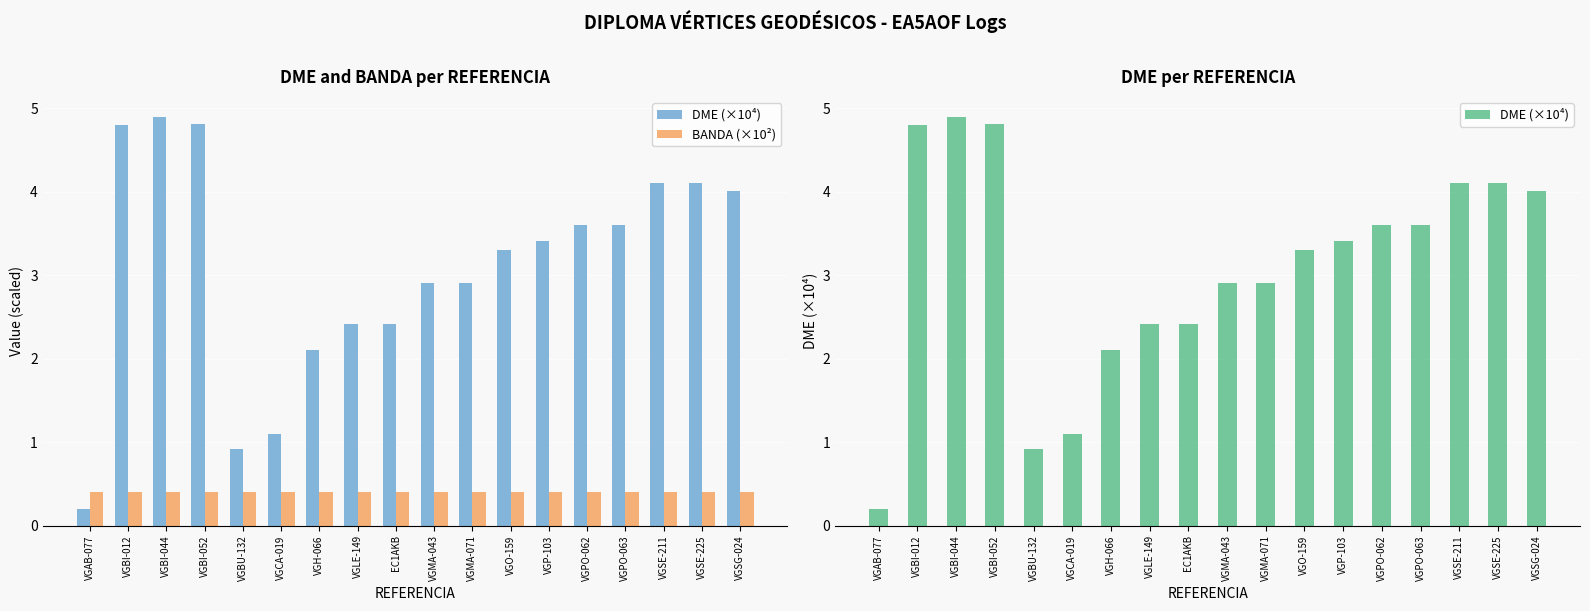

Which series has the largest total across all categories?

DME (×10⁴)